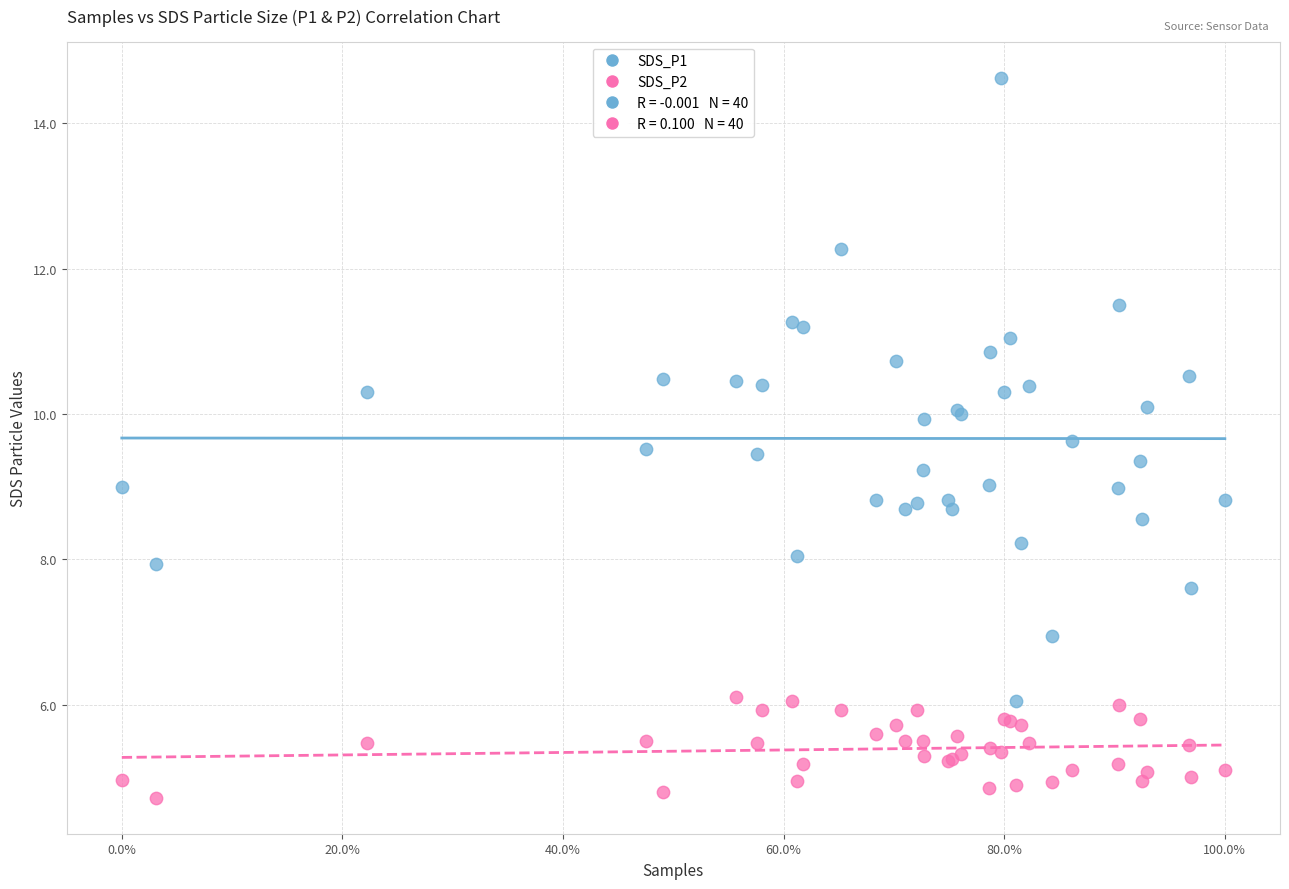

Which series contains the lowest Y value?

SDS_P2